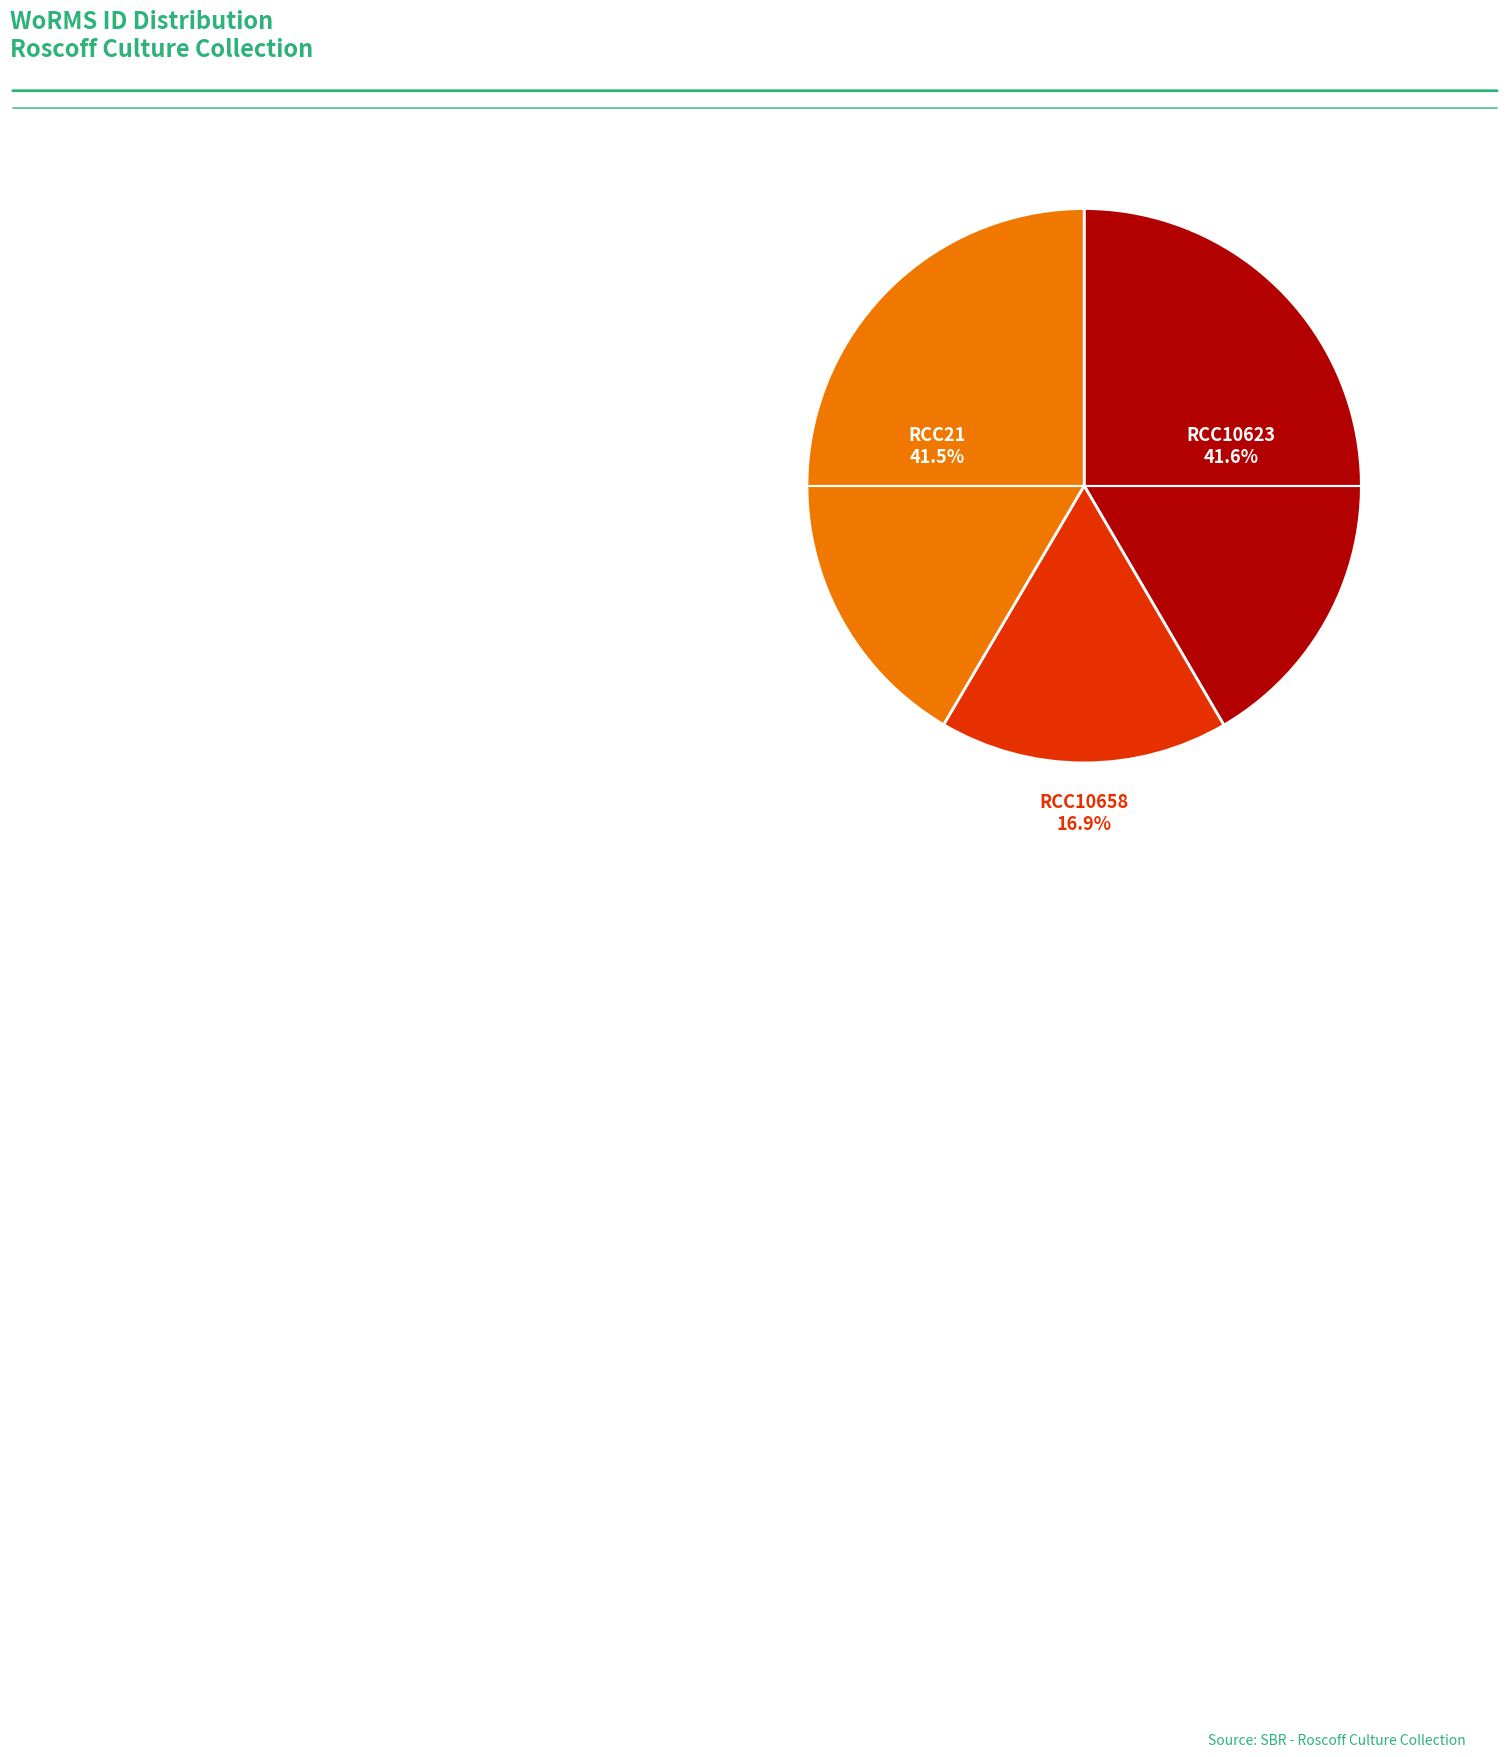

Is there a majority slice in this chart?

No